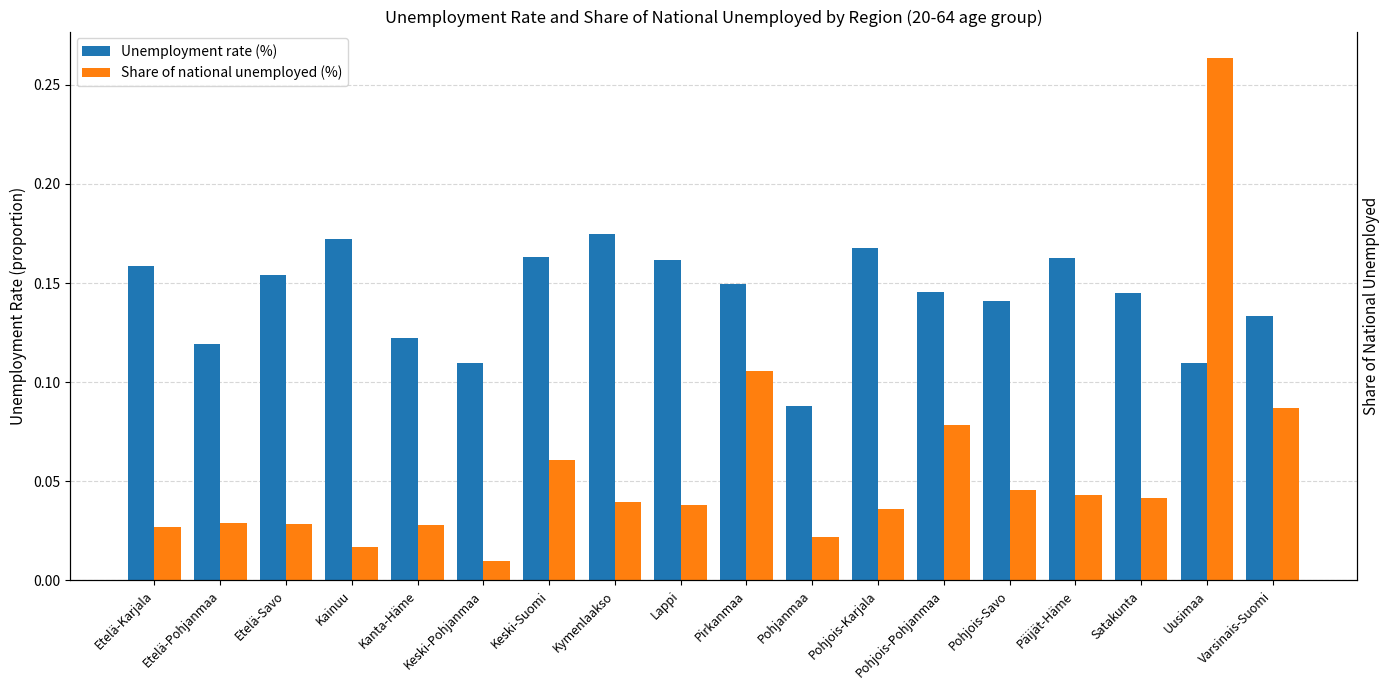

What is the label of the 13th bar from the left?

Pohjois-Pohjanmaa